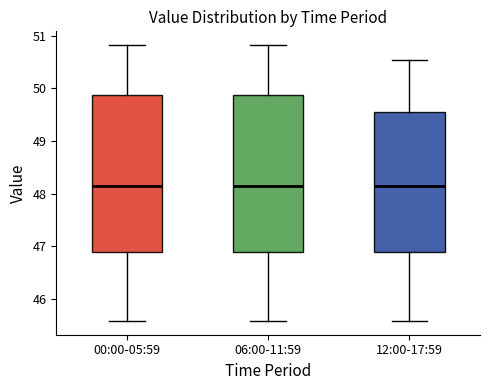

Reading left to right, read every box against the y-axis: the position of its median line, the range the box covers, and the ends of its whiskers. The values are not printed on the chart, so give them approximately, as read against the axis.

00:00-05:59: median 48.1, box 46.9 to 49.9, whiskers 45.6 to 50.8
06:00-11:59: median 48.1, box 46.9 to 49.9, whiskers 45.6 to 50.8
12:00-17:59: median 48.1, box 46.9 to 49.5, whiskers 45.6 to 50.5